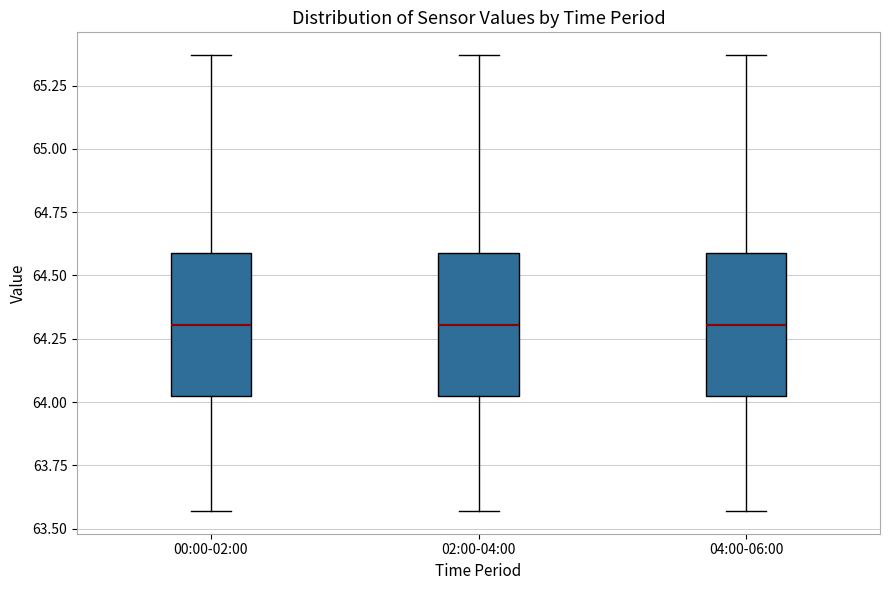

Reading left to right, read every box against the y-axis: the position of its median line, the range the box covers, and the ends of its whiskers. The values are not printed on the chart, so give them approximately, as read against the axis.

00:00-02:00: median 64.30, box 64.05 to 64.60, whiskers 63.55 to 65.35
02:00-04:00: median 64.30, box 64.05 to 64.60, whiskers 63.55 to 65.35
04:00-06:00: median 64.30, box 64.05 to 64.60, whiskers 63.55 to 65.35